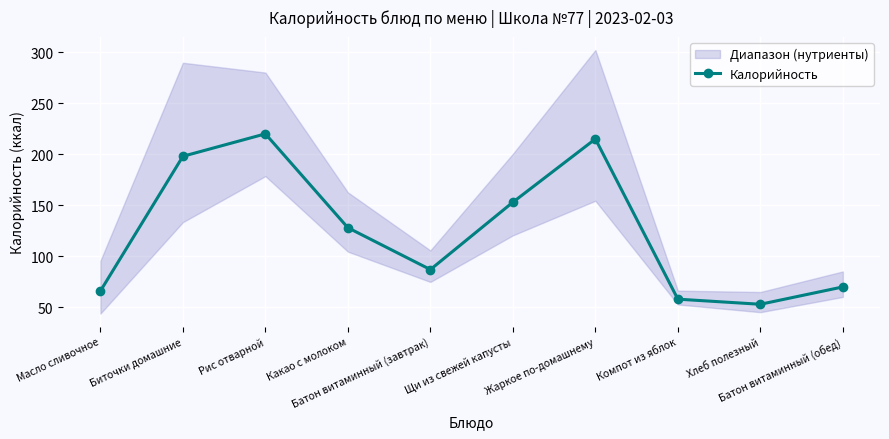

Reading left to right, what are all the values shown in this chart?

66	198	220	128	87	153	215	58	53	70